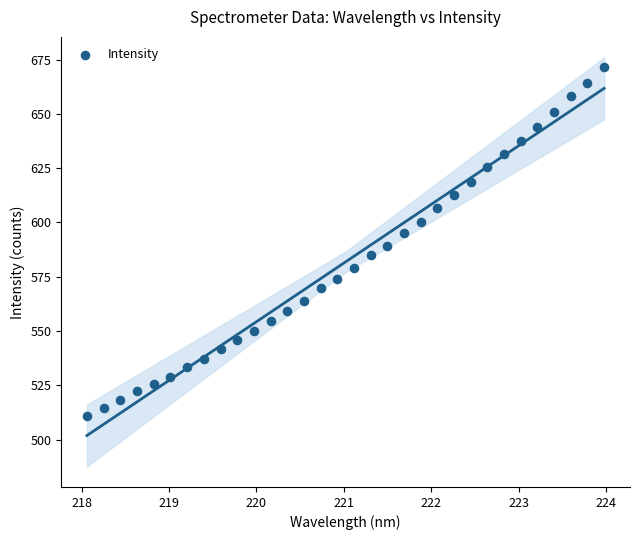

What is the range of X values (max minus min)?

5.9